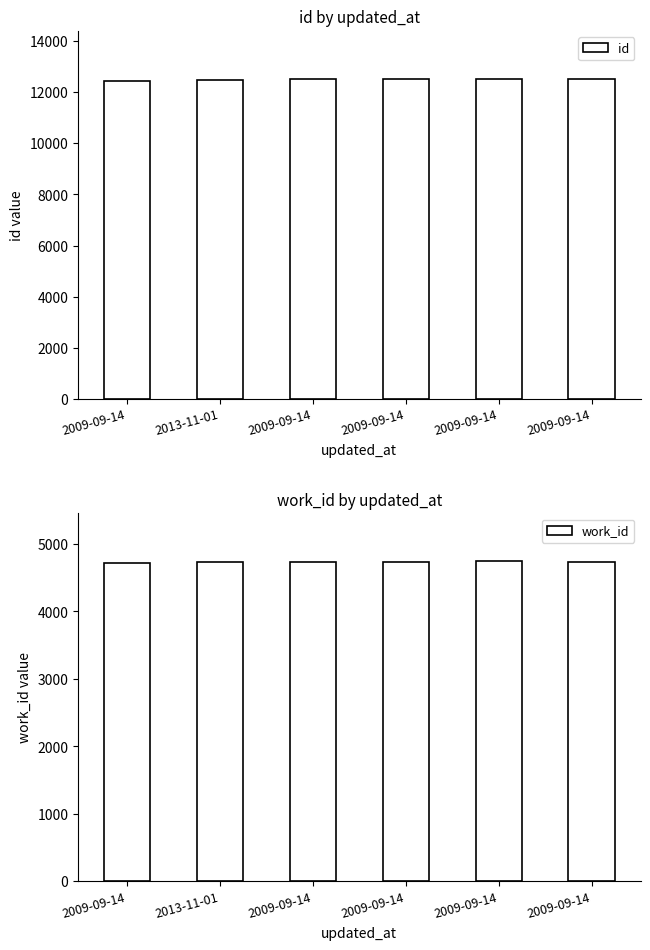

True or false: work_id has a value of 4731 at 2009-09-14.

True